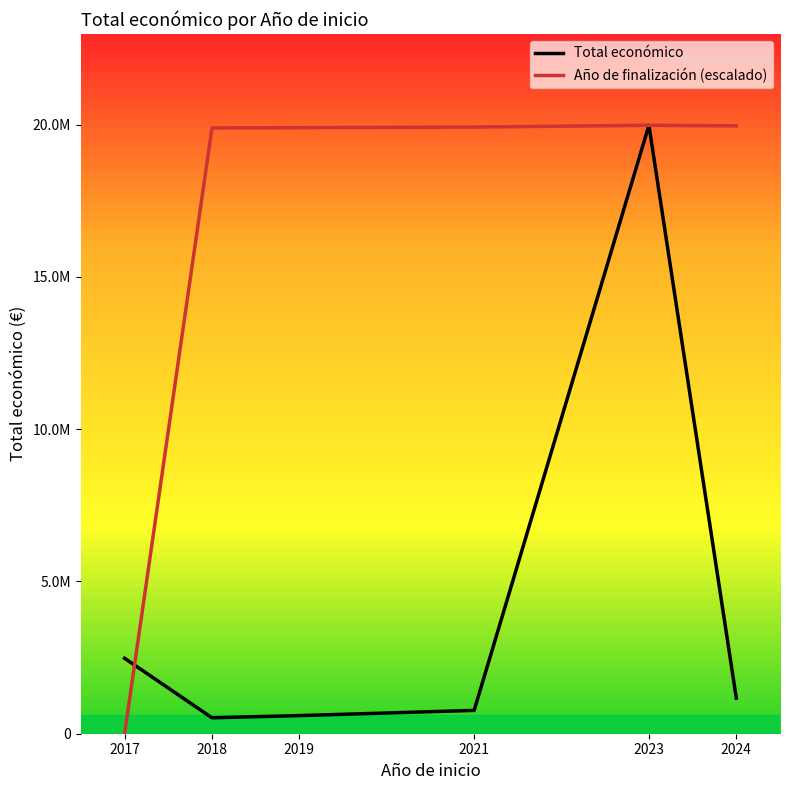

At which category does Total económico reach its first local peak?

2023